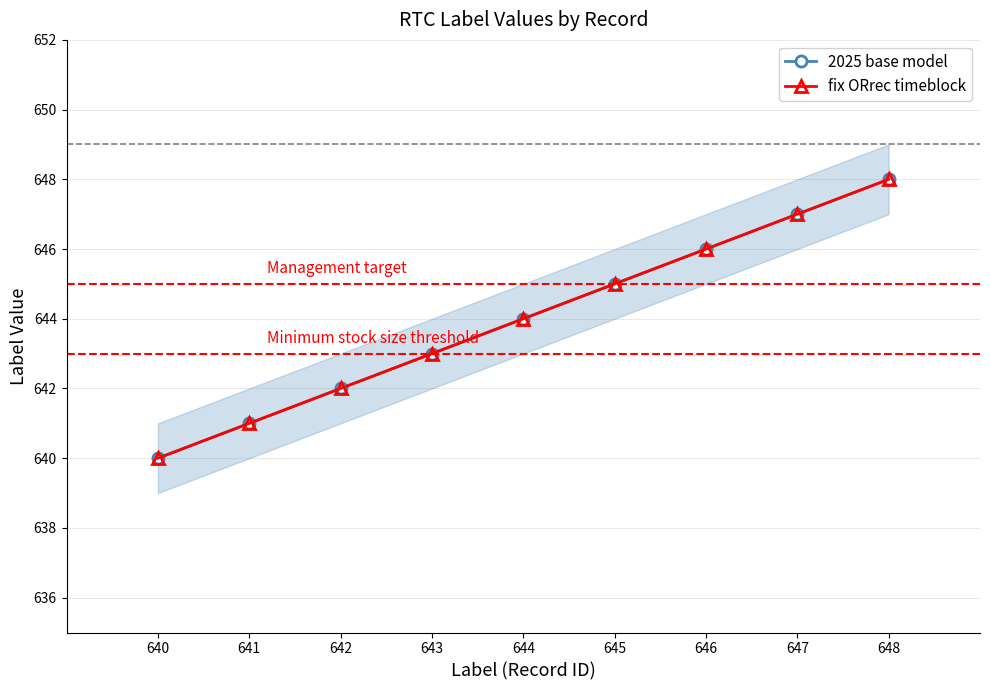

At which category is the sum across all series the highest?

648